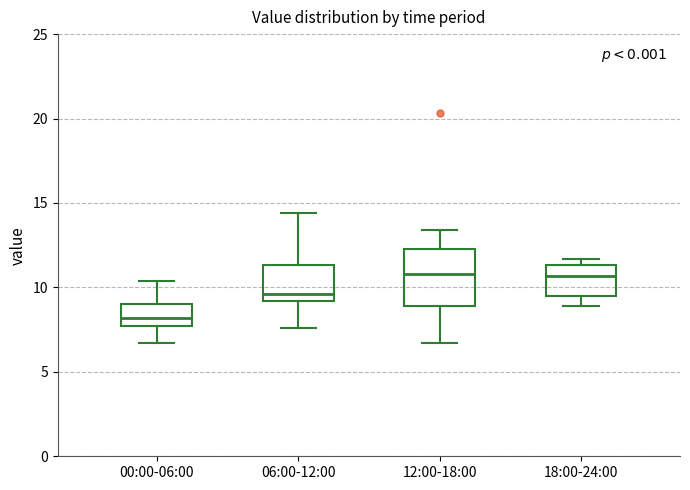

Reading left to right, read every box against the y-axis: the position of its median line, the range the box covers, and the ends of its whiskers. The values are not printed on the chart, so give them approximately, as read against the axis.

00:00-06:00: median 8.0, box 7.5 to 9.0, whiskers 6.5 to 10.5
06:00-12:00: median 9.5, box 9.0 to 11.5, whiskers 7.5 to 14.5
12:00-18:00: median 11.0, box 9.0 to 12.5, whiskers 6.5 to 13.5
18:00-24:00: median 10.5, box 9.5 to 11.5, whiskers 9.0 to 11.5 (just above the box's upper edge)